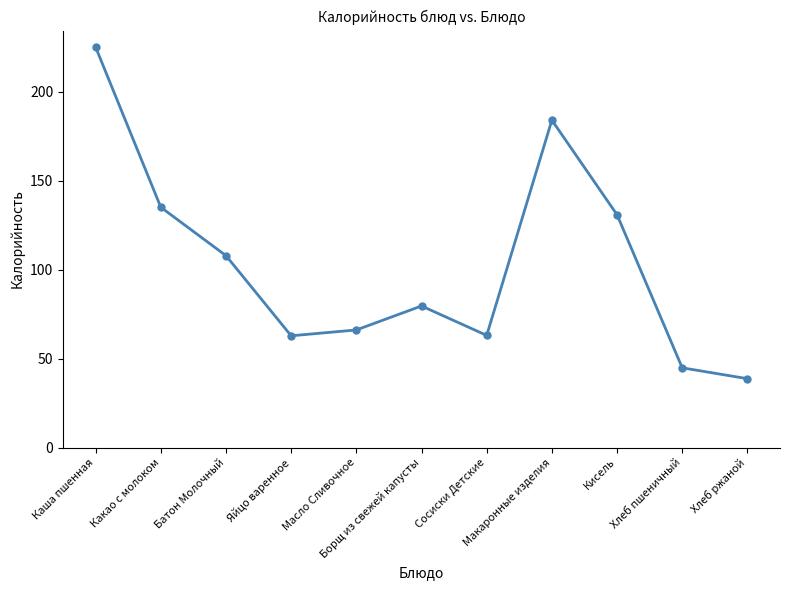

What is the label of the 1st point from the left?

Каша пшенная